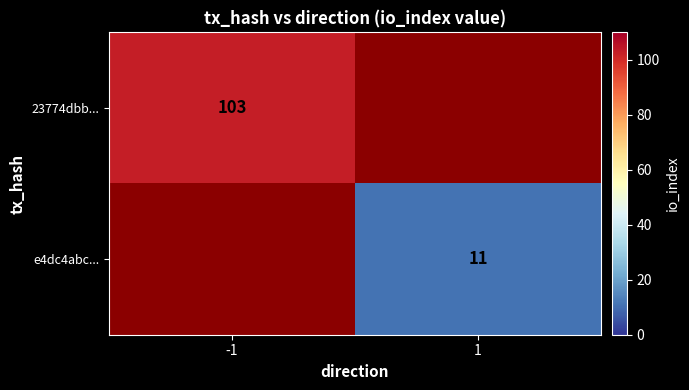

True or false: e4dc4abc... has a value of 3 at 1.

False